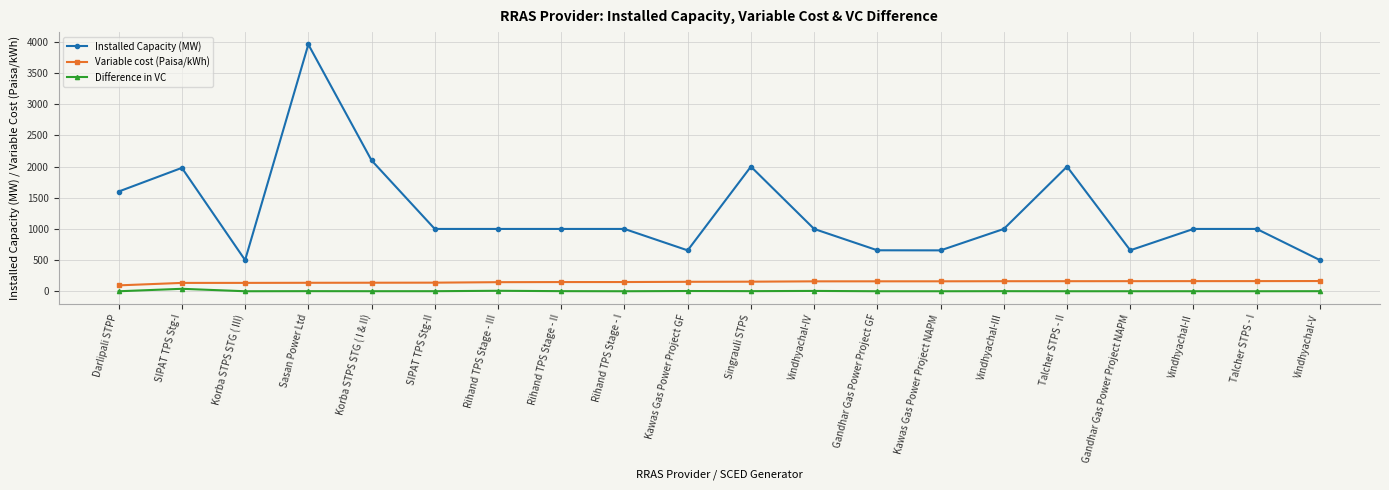

What is the value of the Variable cost (Paisa/kWh) point at the 12th from the left?

159.1